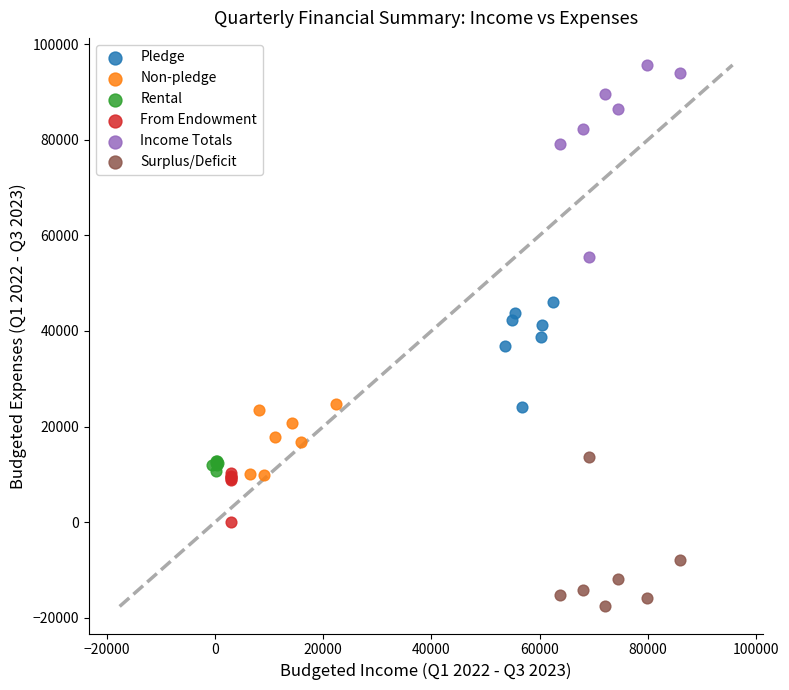

What are all the series names shown in the legend?

Pledge, Non-pledge, Rental, From Endowment, Income Totals, Surplus/Deficit